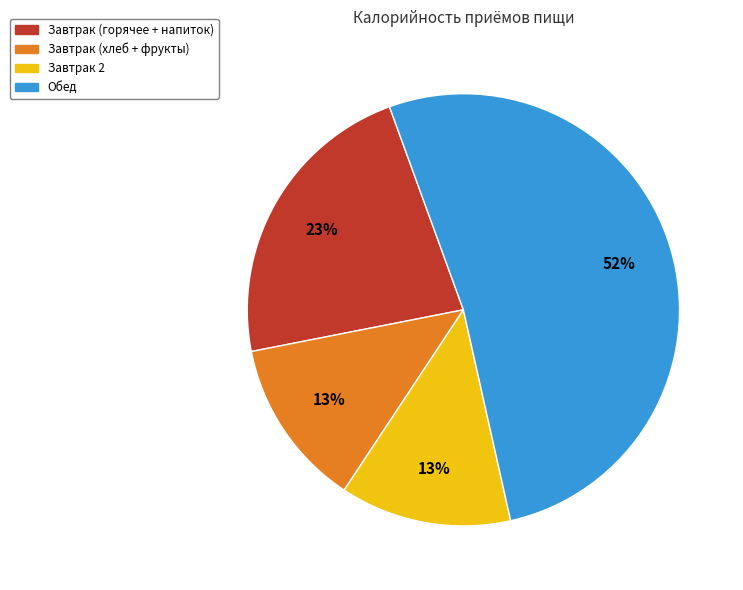

How many slices are in this pie chart?

4